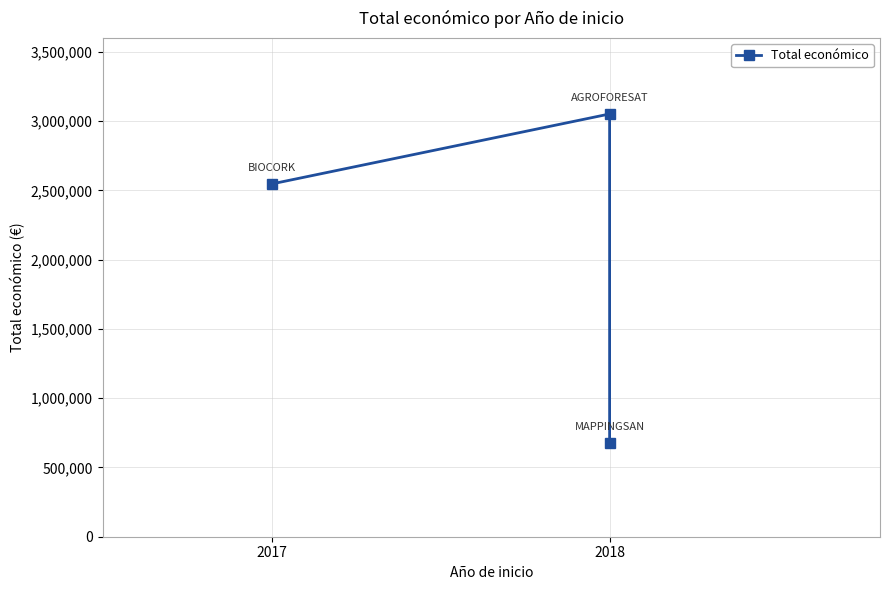

What is the difference between the values at 2017 and 2018?

1868858